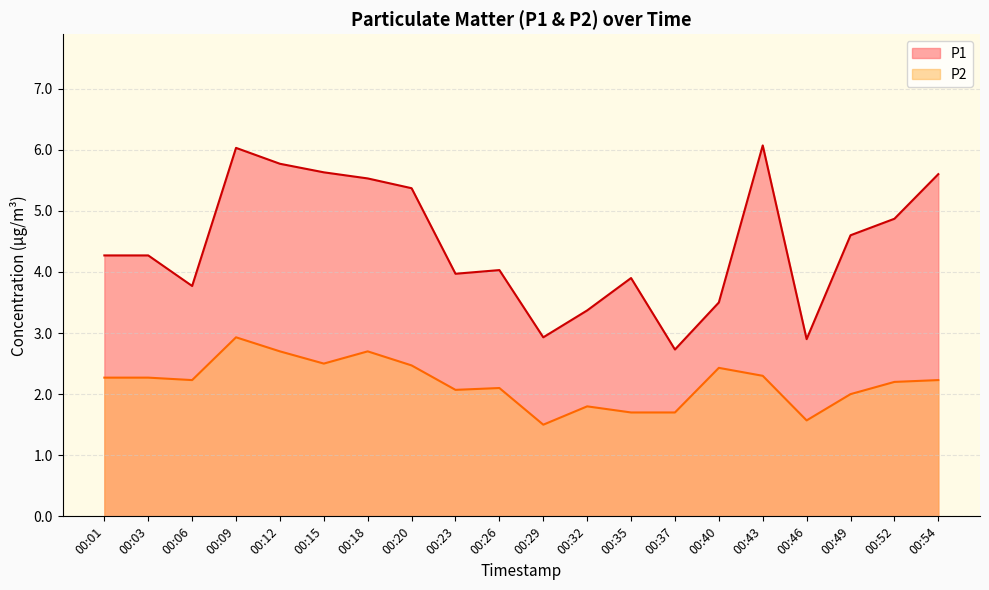

What is the highest value of the P2 series?

2.9